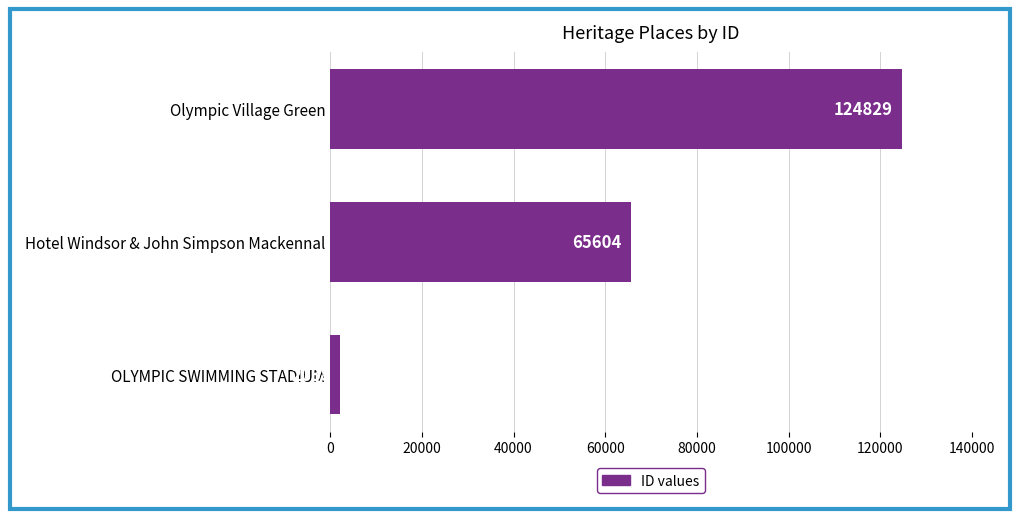

How many data points are less than 65604?

1